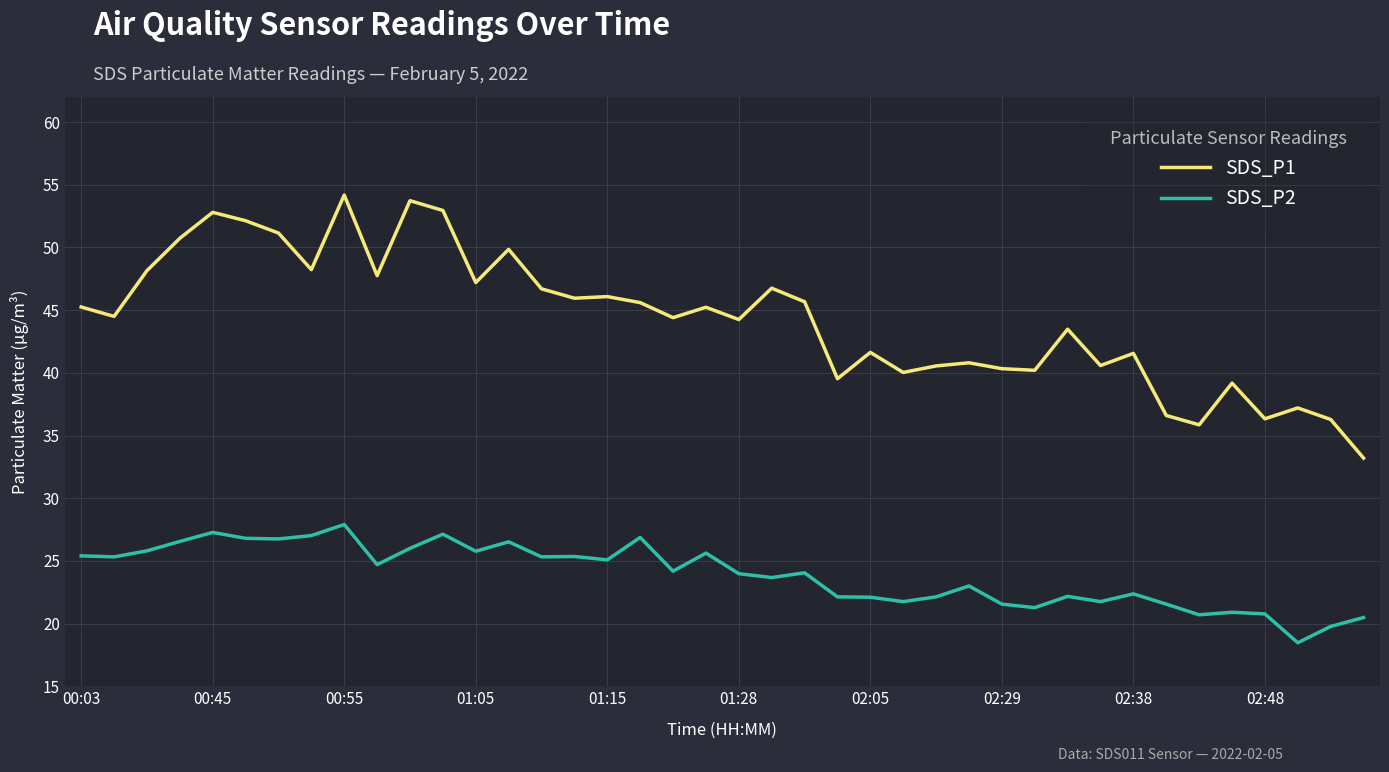

Which series has the largest total across all categories?

SDS_P1